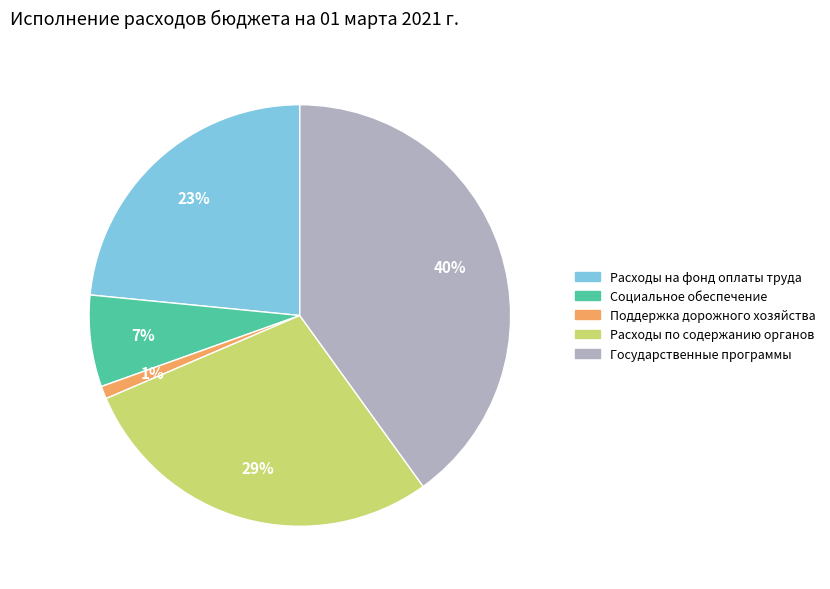

To the nearest percent, what is the average slice percentage?

20%